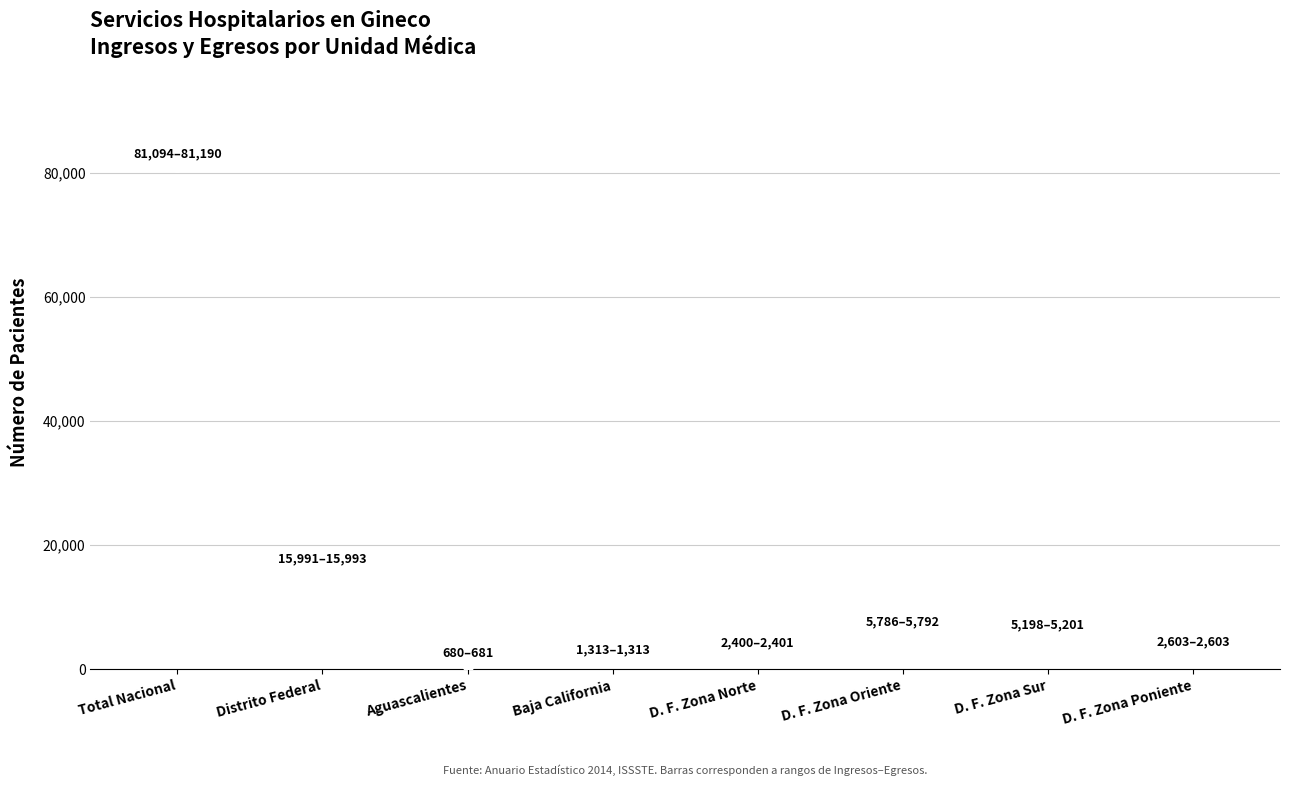

Which has a higher value, Baja California or D. F. Zona Oriente?

D. F. Zona Oriente